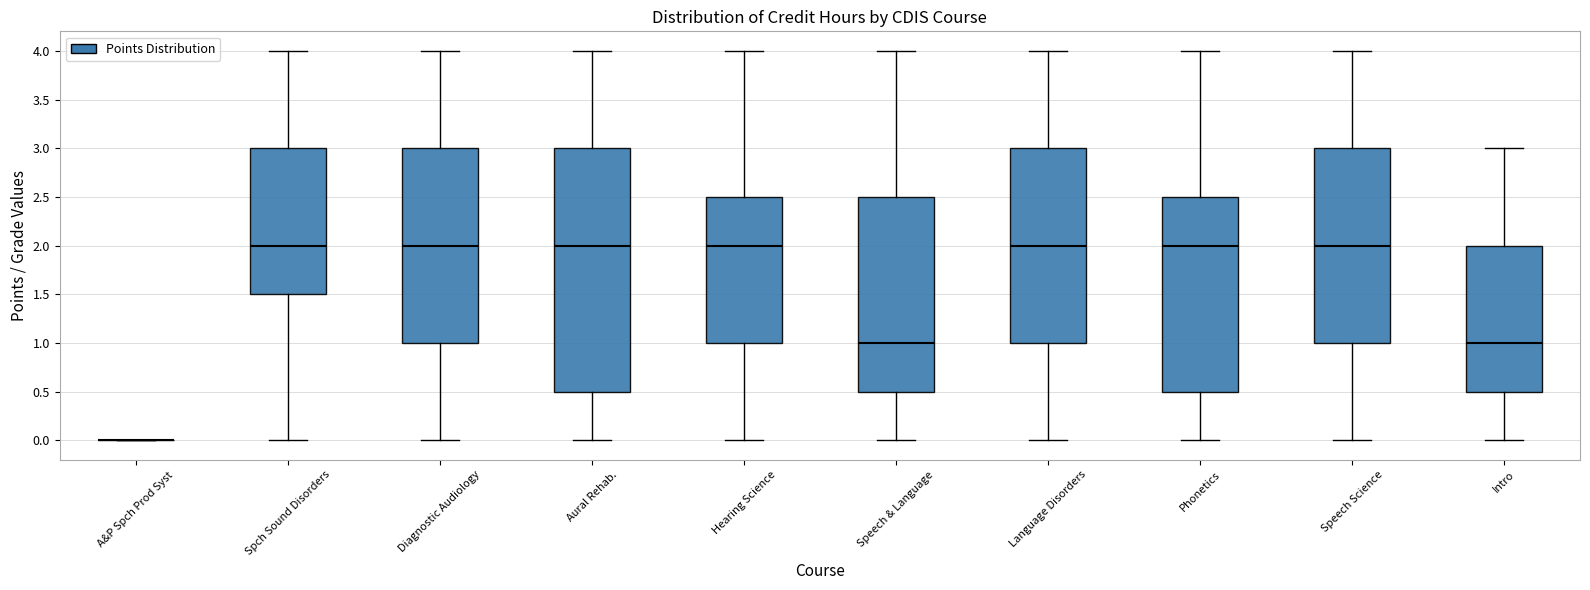

Comparing the boxes themselves (not the whiskers), which one is the tallest?

Aural Rehab.